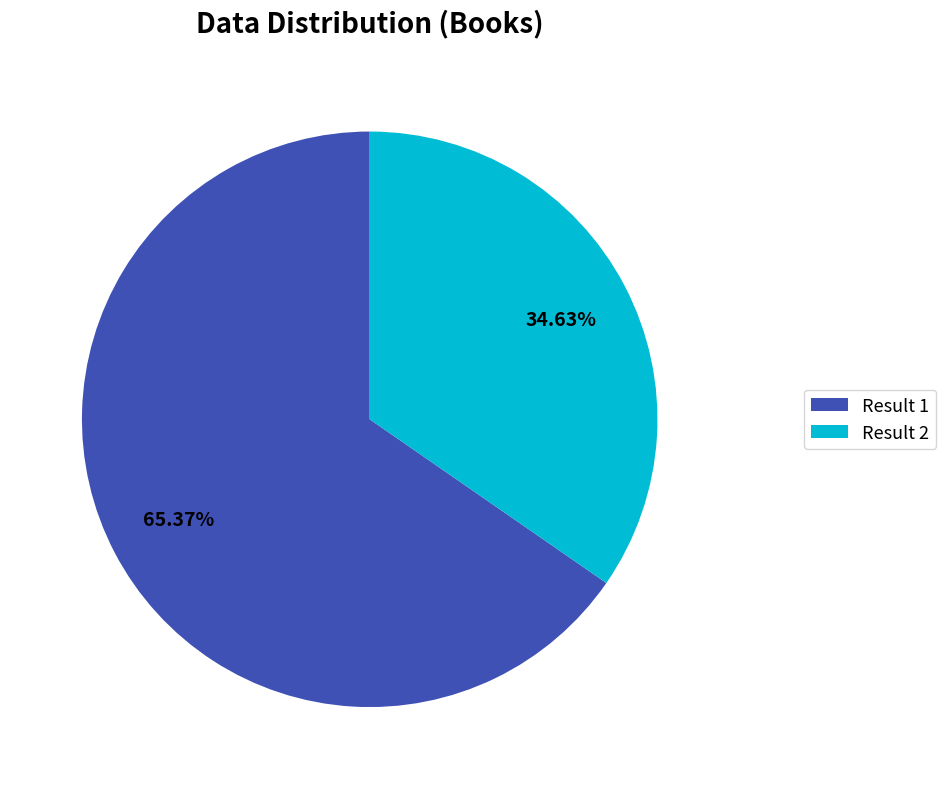

Approximately how many times larger is the value at Result 1 compared to Result 2?

1.9